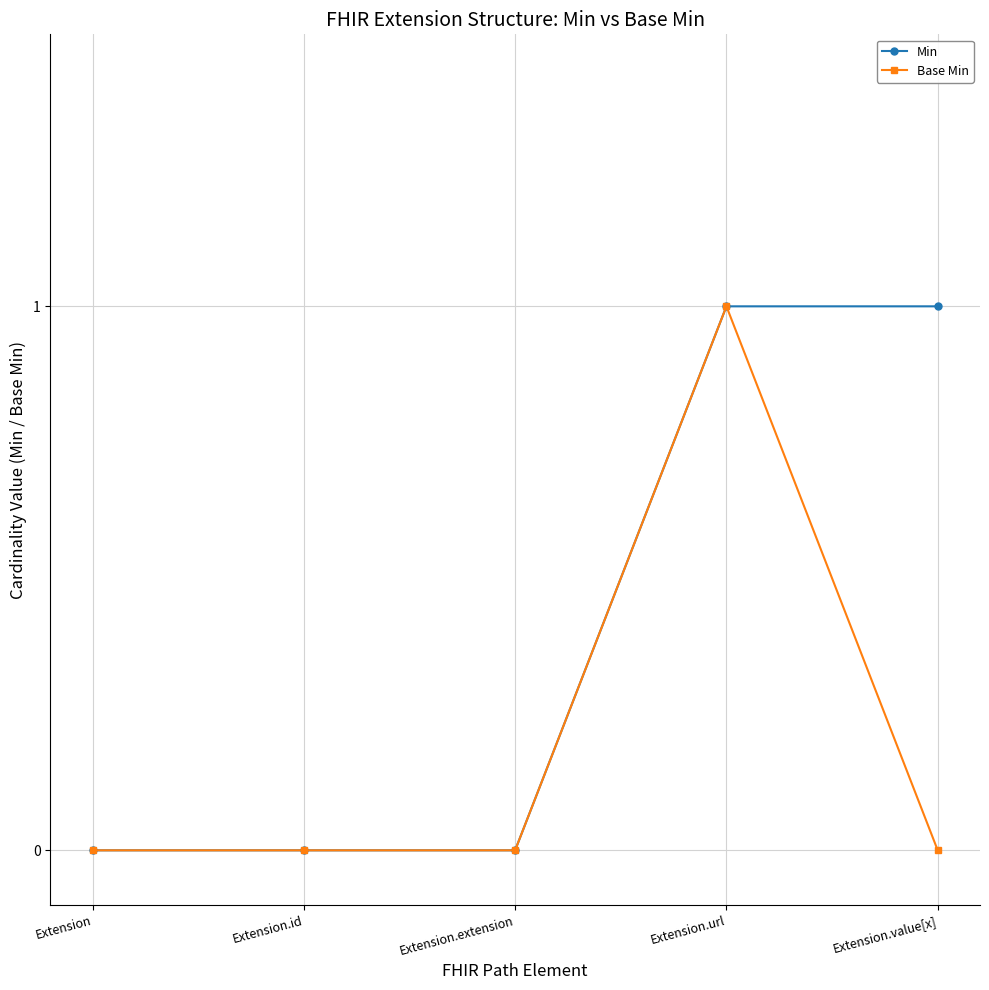

What are all the series names shown in the legend?

Min, Base Min